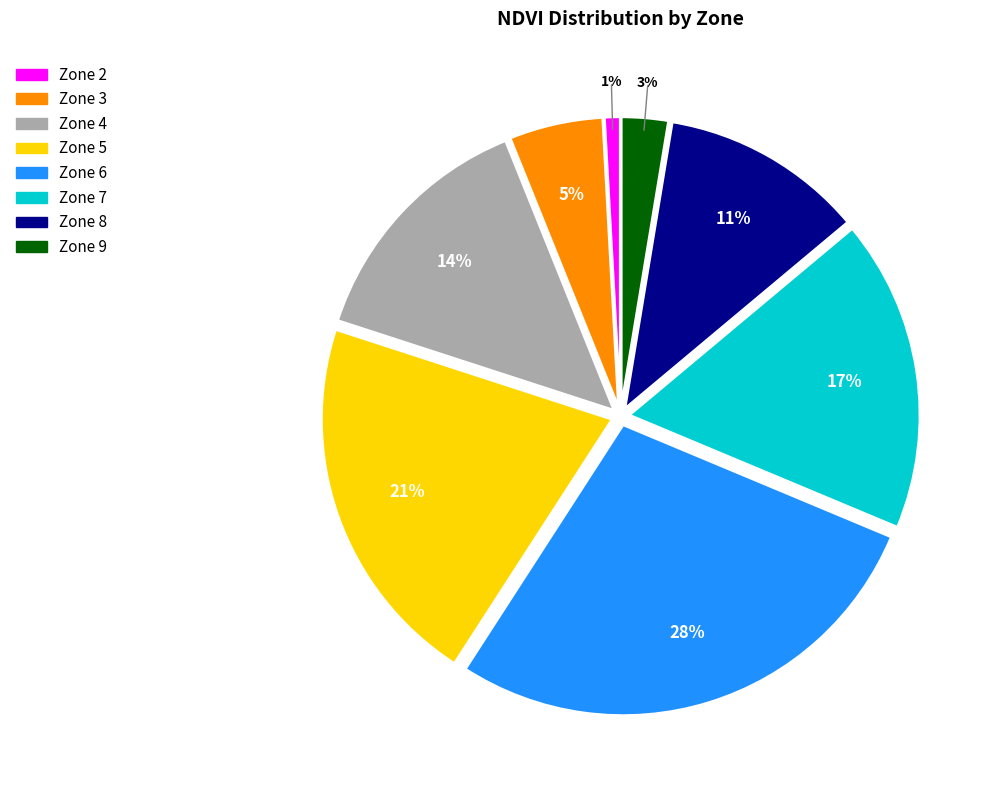

To the nearest percent, what percentage of the pie is Zone 8?

11%